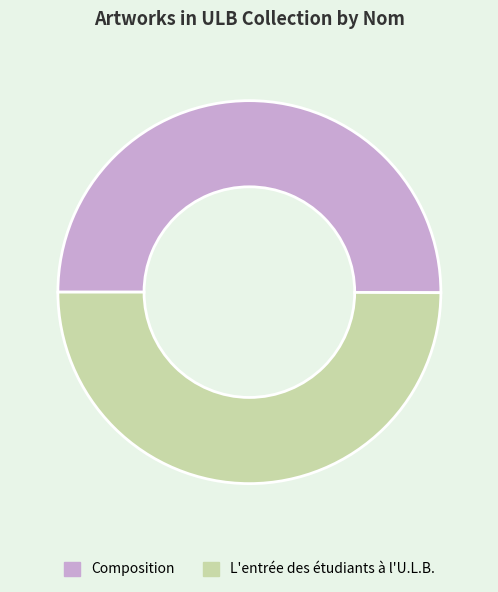

Combined, do Composition and L'entrée des étudiants à l'U.L.B. account for over 50%?

Yes